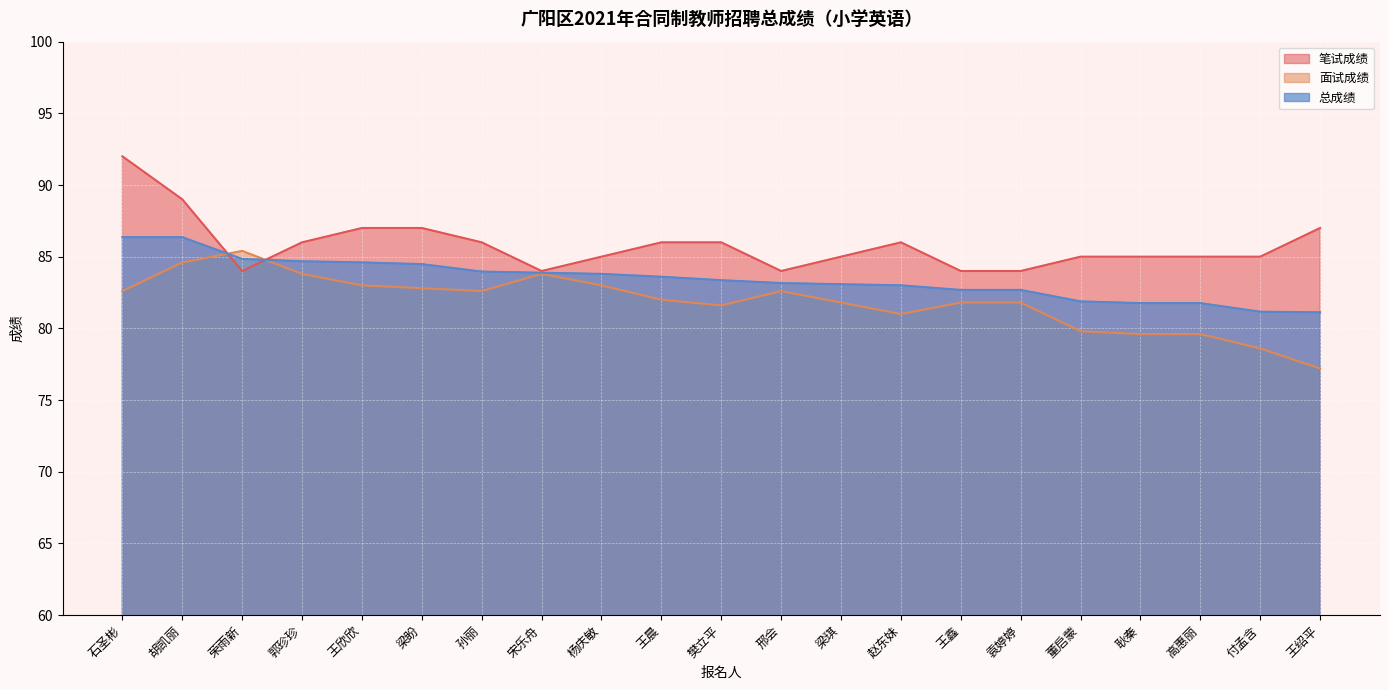

The value of 面试成绩 at 王鑫 is 47.2. True or false?

False